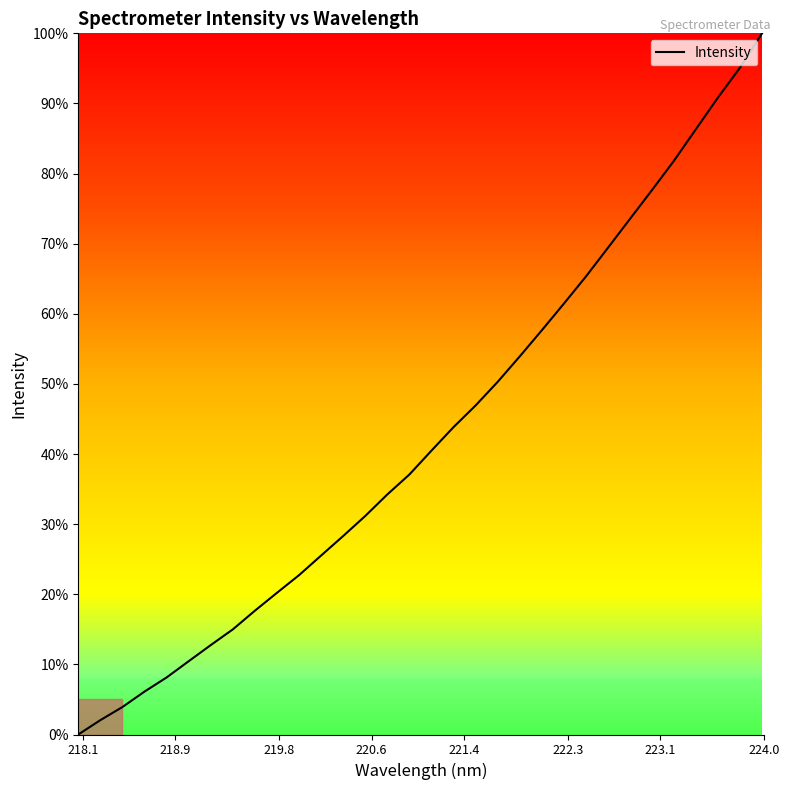

What is the maximum value shown in the chart?

100.0